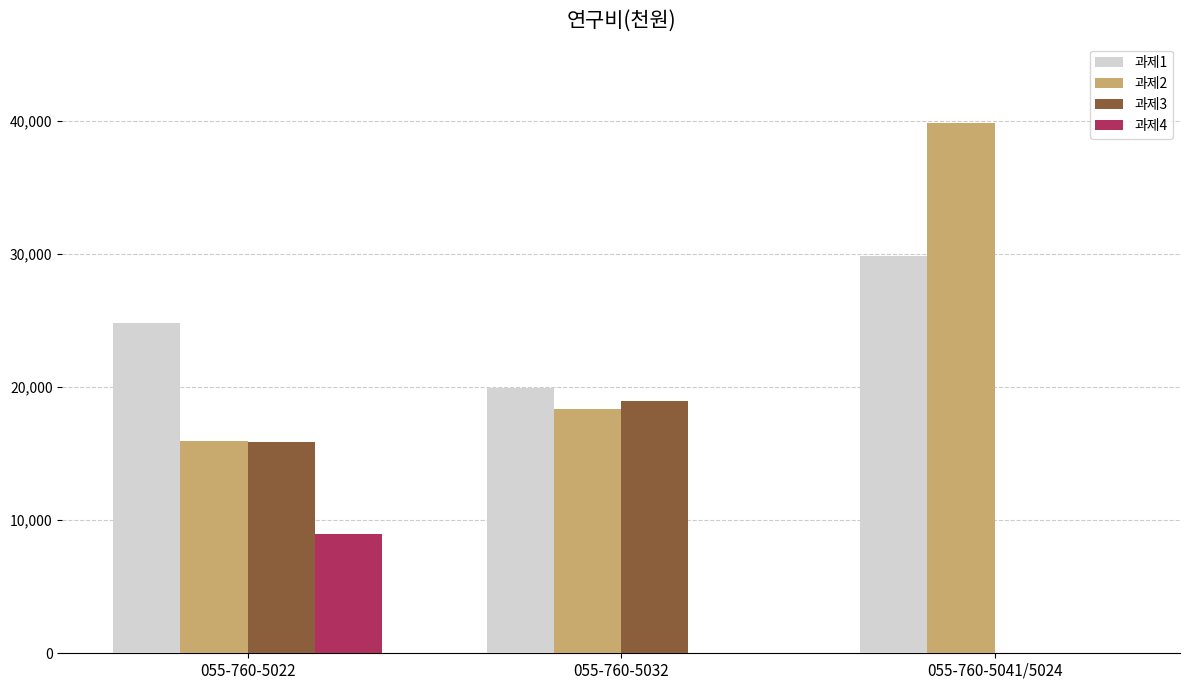

The value of 과제2 at 055-760-5041/5024 is 39853. True or false?

True